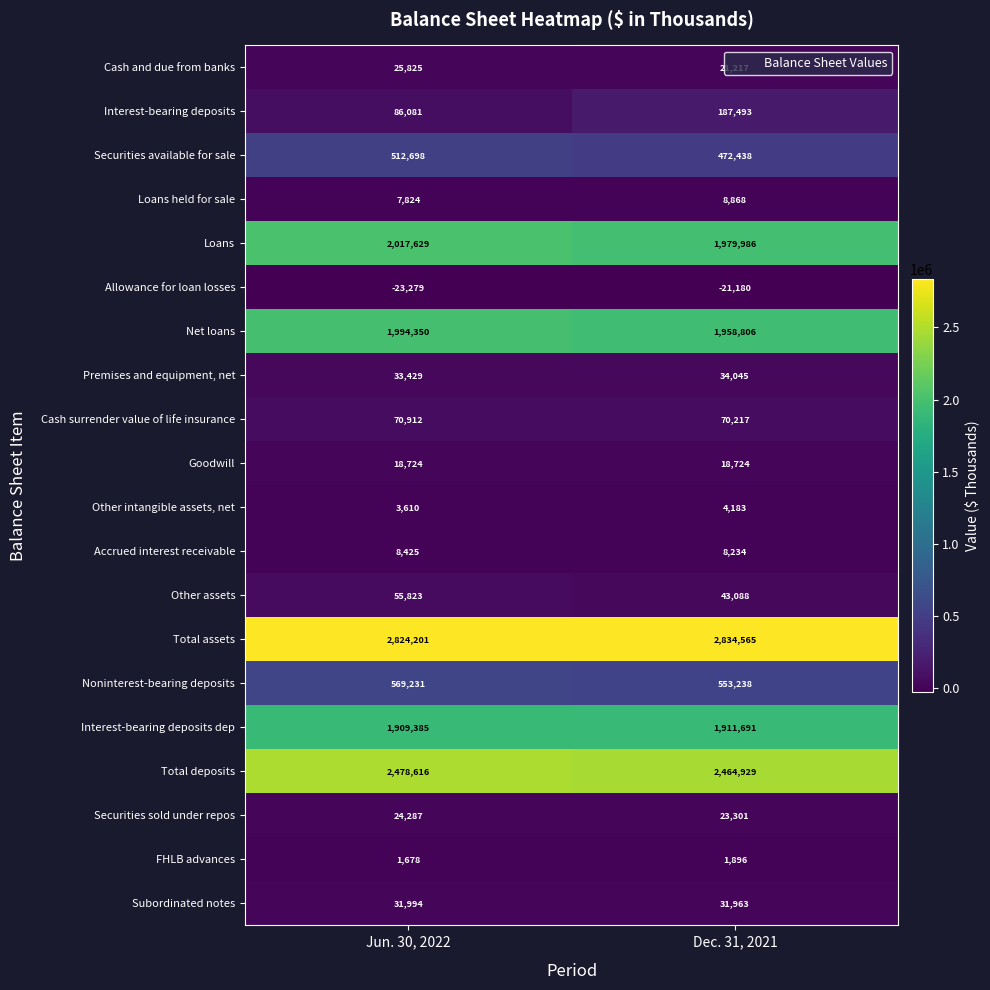

What is the maximum value for Loans held for sale?

8868